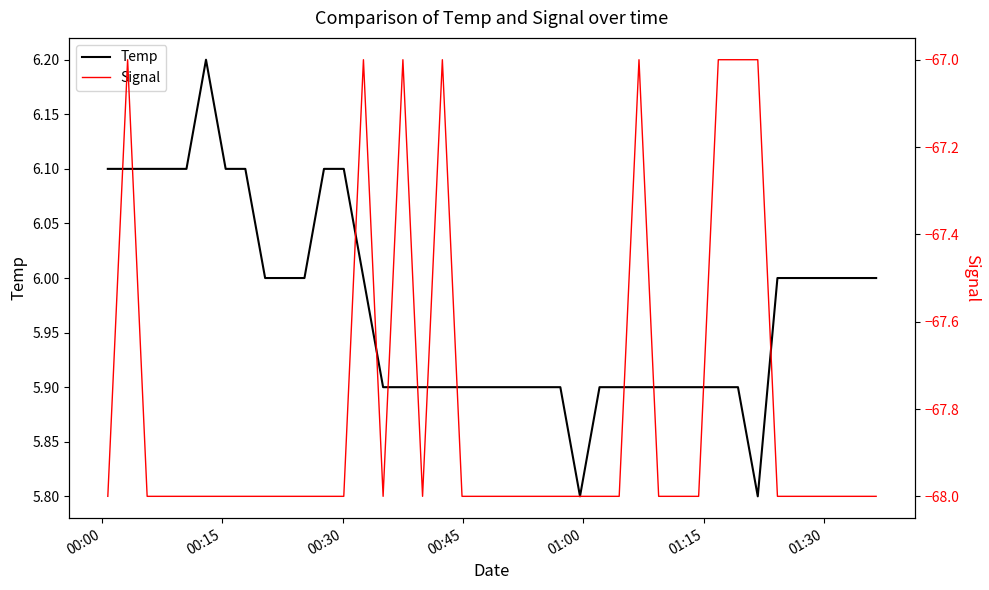

True or false: Signal and Temp cross at least once.

False